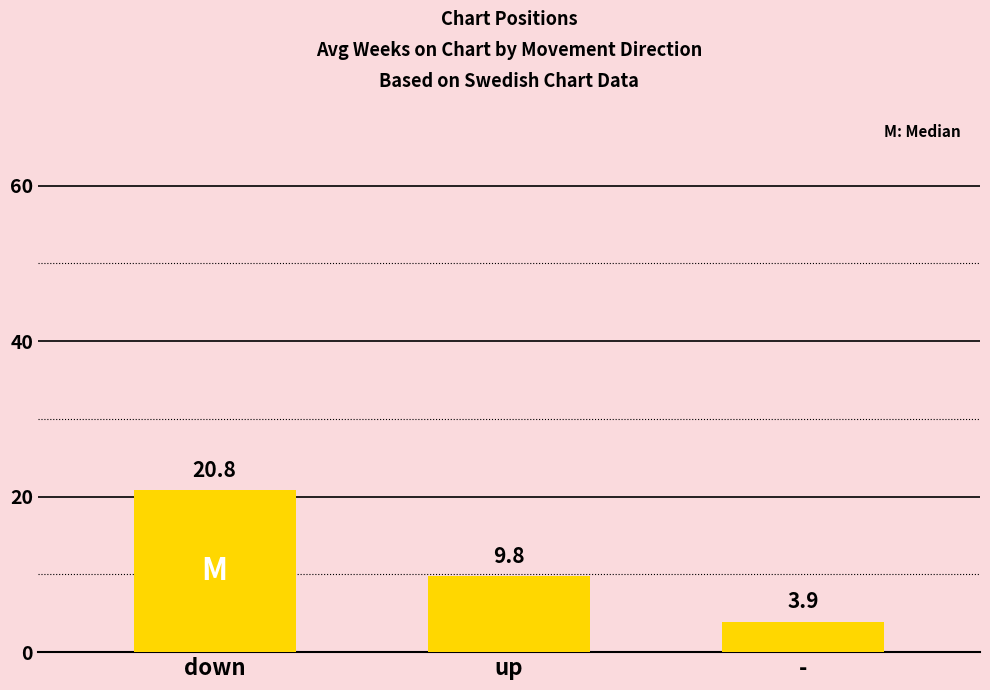

What is the label of the 2nd bar from the left?

up